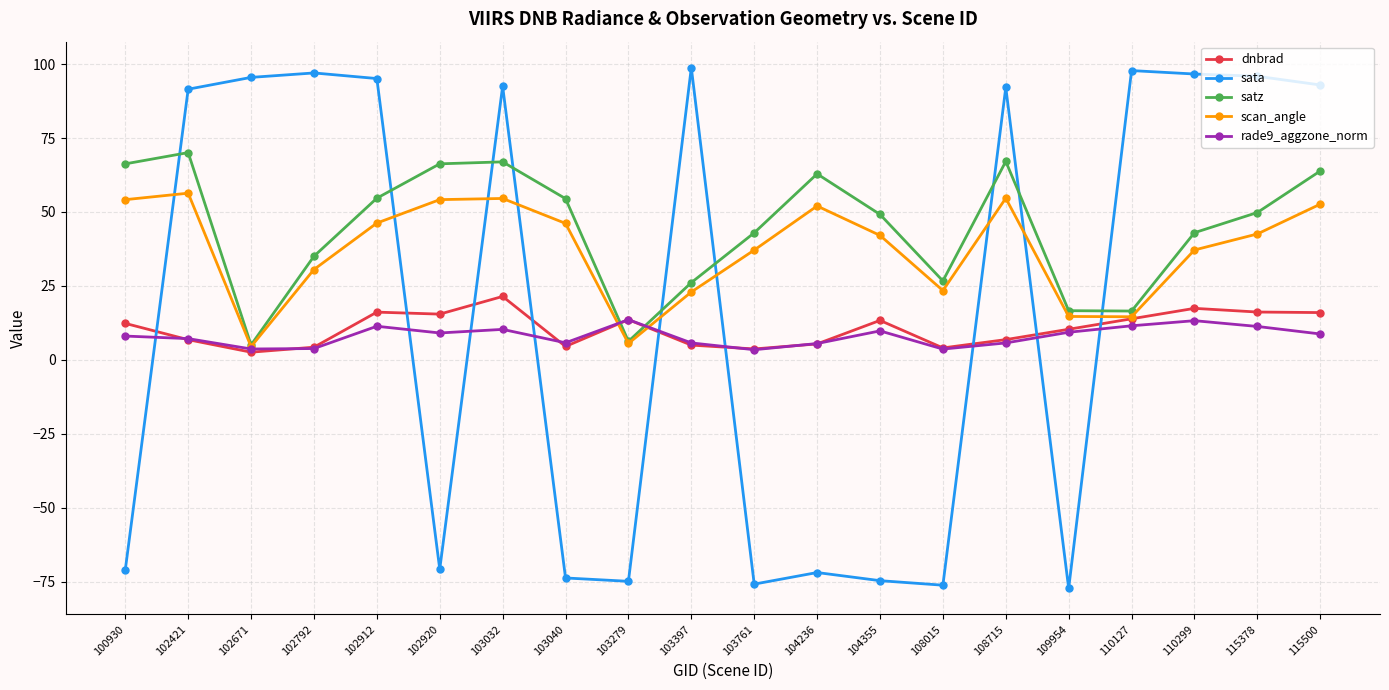

The satz series shows 40.8 at 103397. True or false?

False